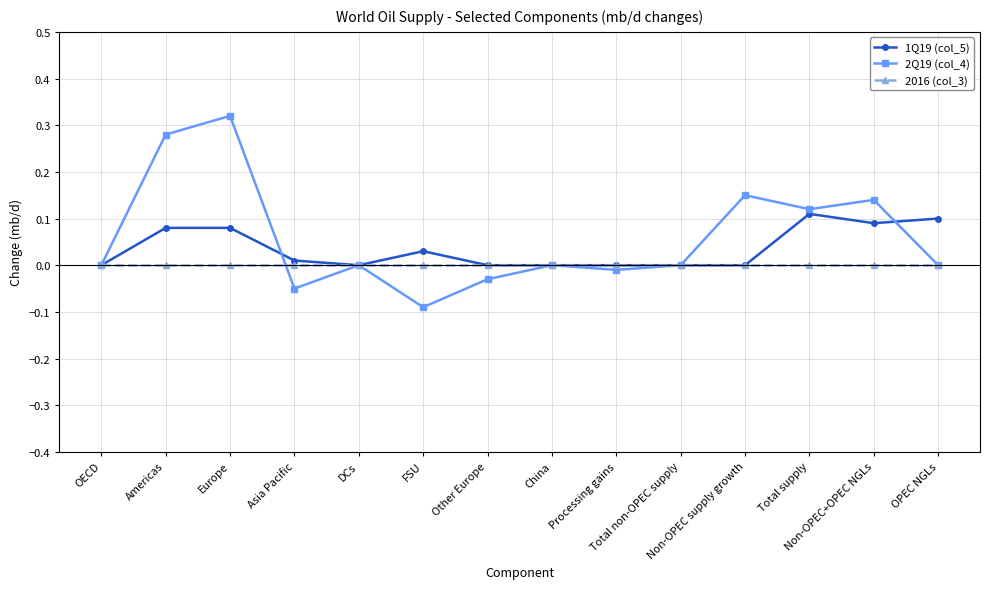

True or false: 2016 (col_3) and 2Q19 (col_4) cross at least once.

True